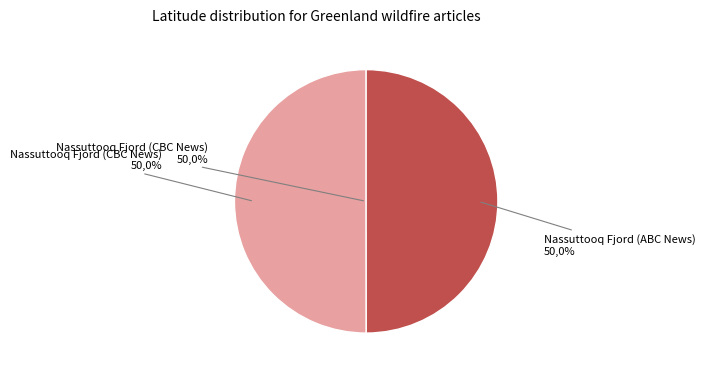

Do Nassuttooq Fjord (CBC News) and Nassuttooq Fjord (ABC News) together represent more than half of the pie?

Yes